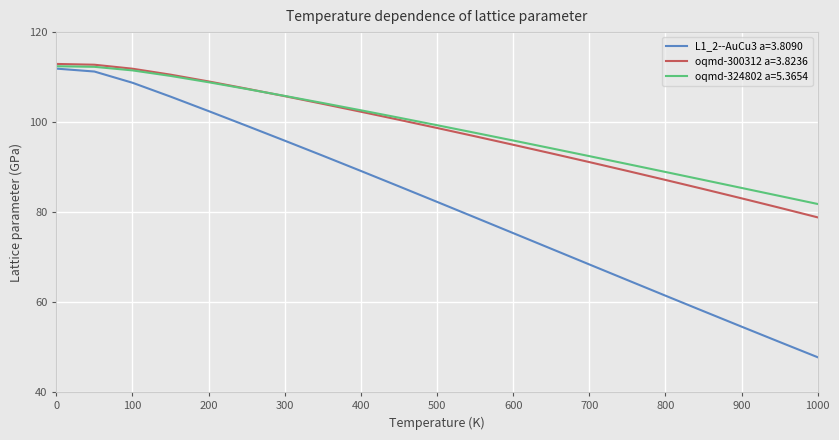

What is the highest value of the L1_2--AuCu3 a=3.8090 series?

111.9